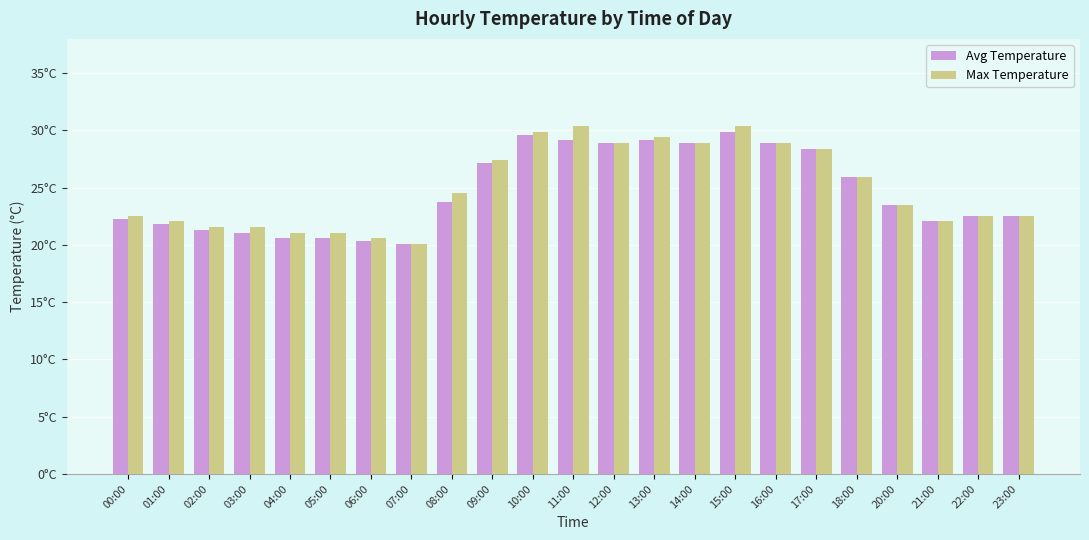

What is the difference between the maximum and minimum values in the Max Temperature series?

10.3